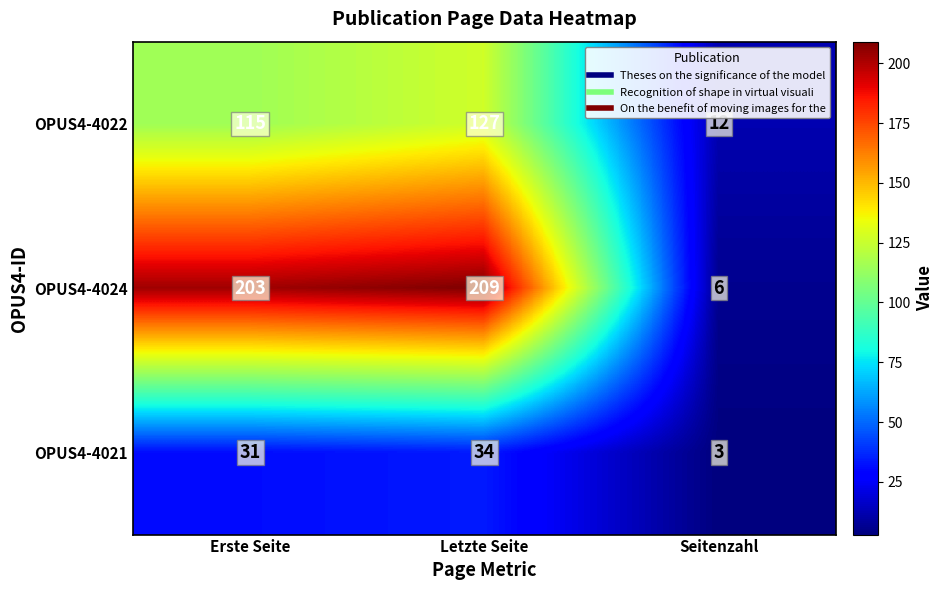

What is the average value of the OPUS4-4021 series?

23